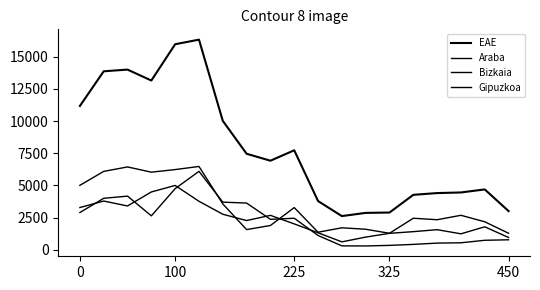

How many lines are shown in the chart?

4